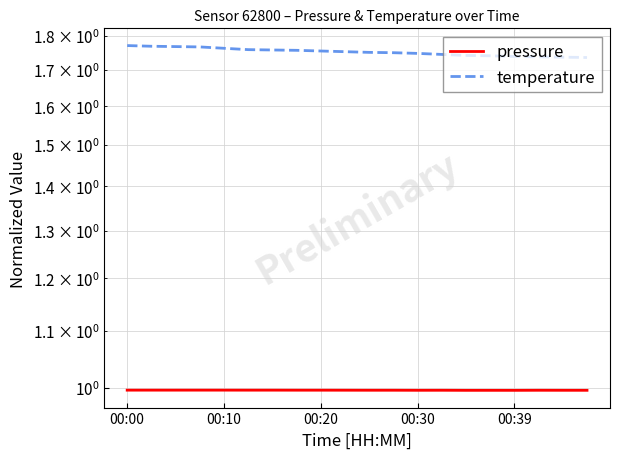

How many pressure values are between 0 and 1?

20